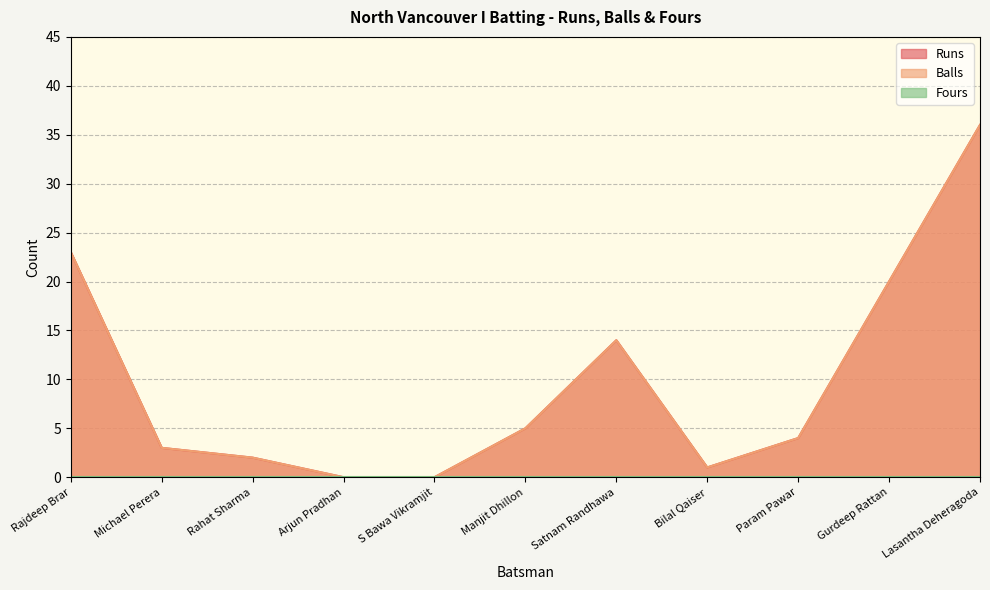

Reading left to right, extract all data points from this chart.

Runs: 23	3	2	0	0	5	14	1	4	20	36
Balls: 23	3	2	0	0	5	14	1	4	20	36